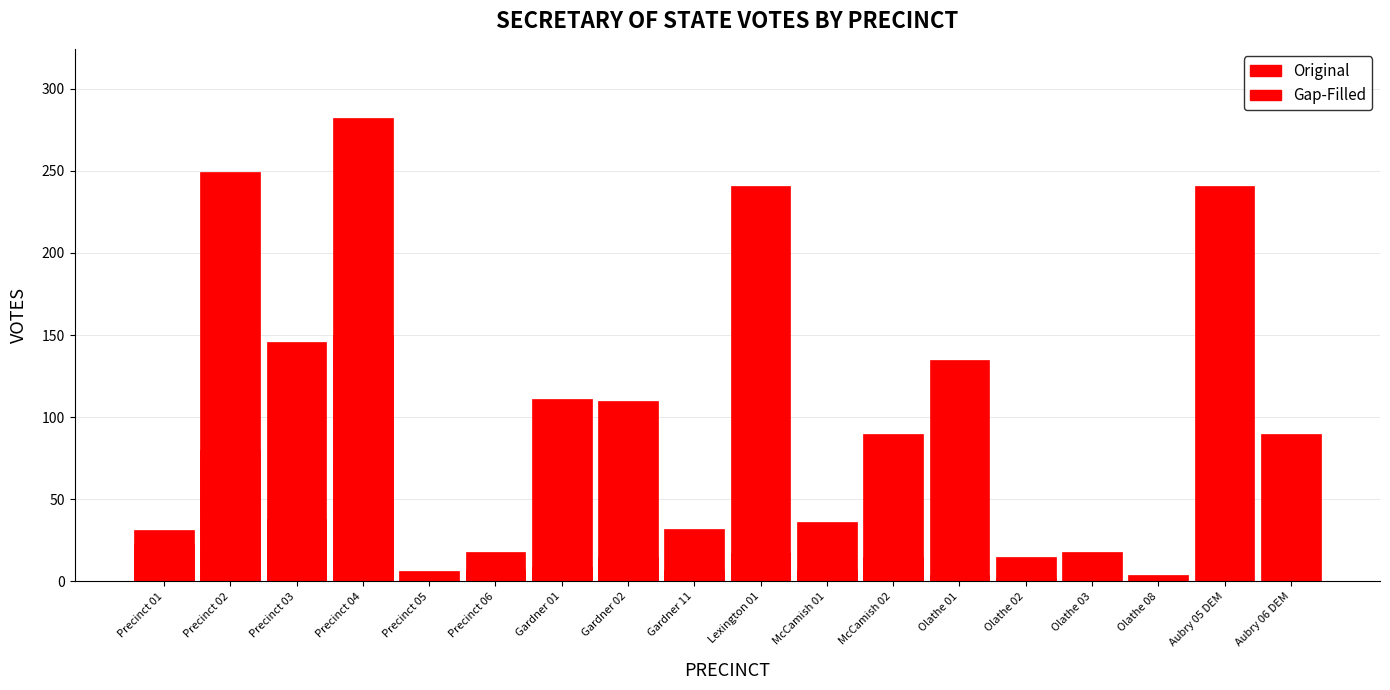

At Precinct 01, list the series in order from largest to smallest.

Gap-Filled, Original